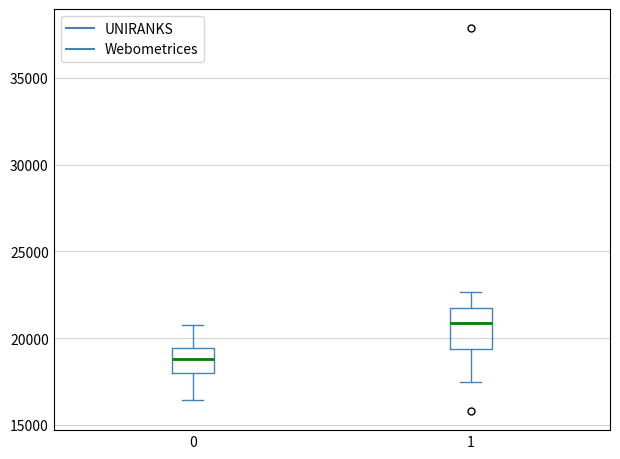

Which box's median line is the highest?

1